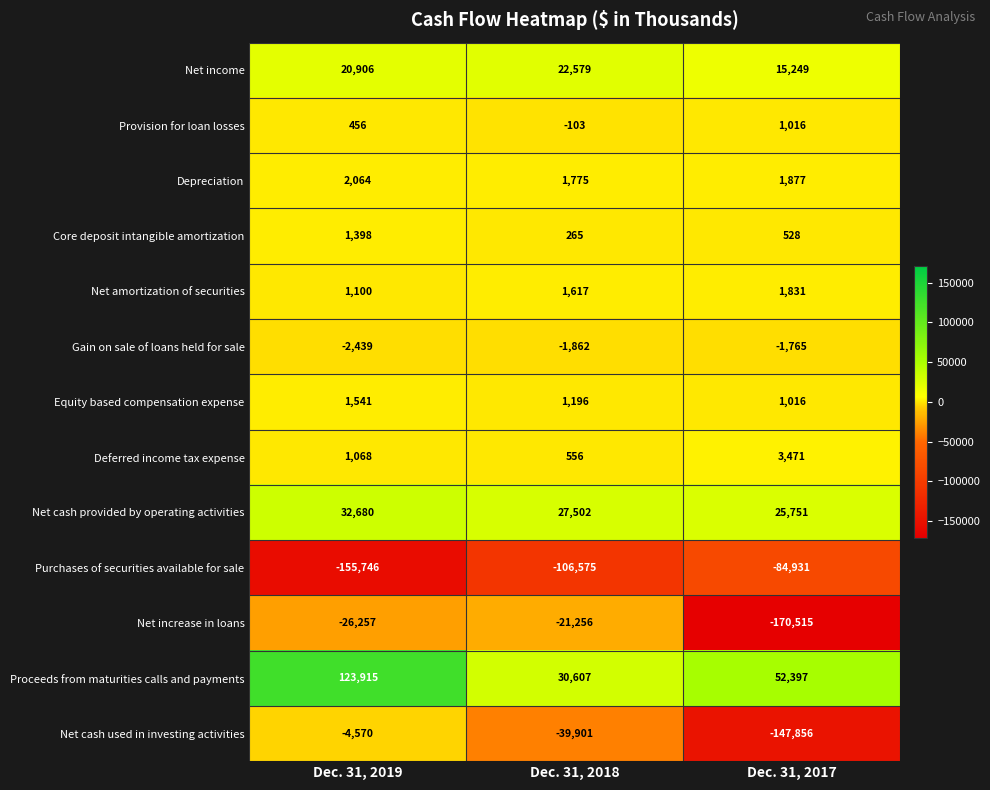

Which series has the largest total across all categories?

Proceeds from maturities calls and payments